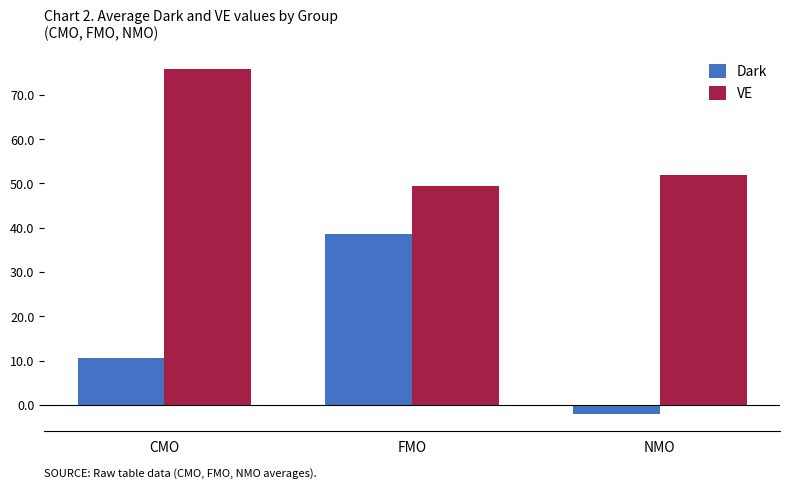

What is the difference between the maximum and minimum values in the VE series?

26.6